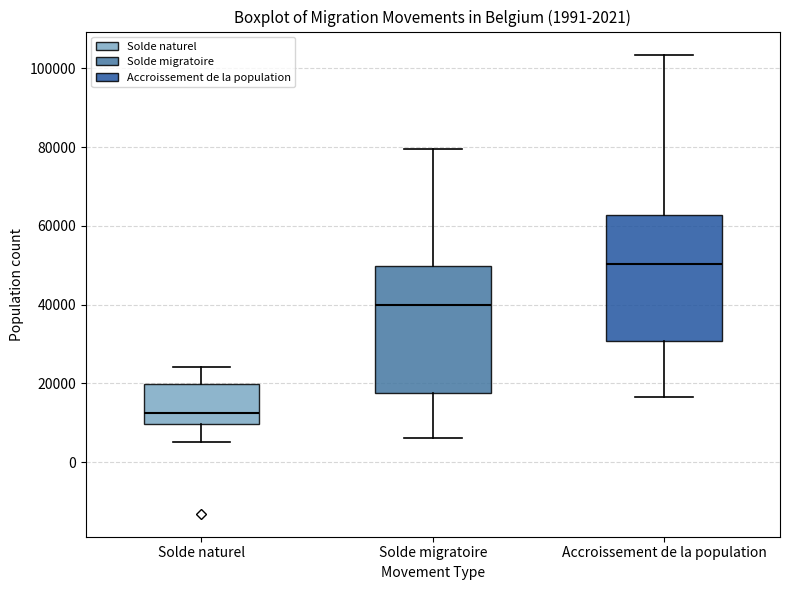

Which box has the highest median line?

Accroissement de la population